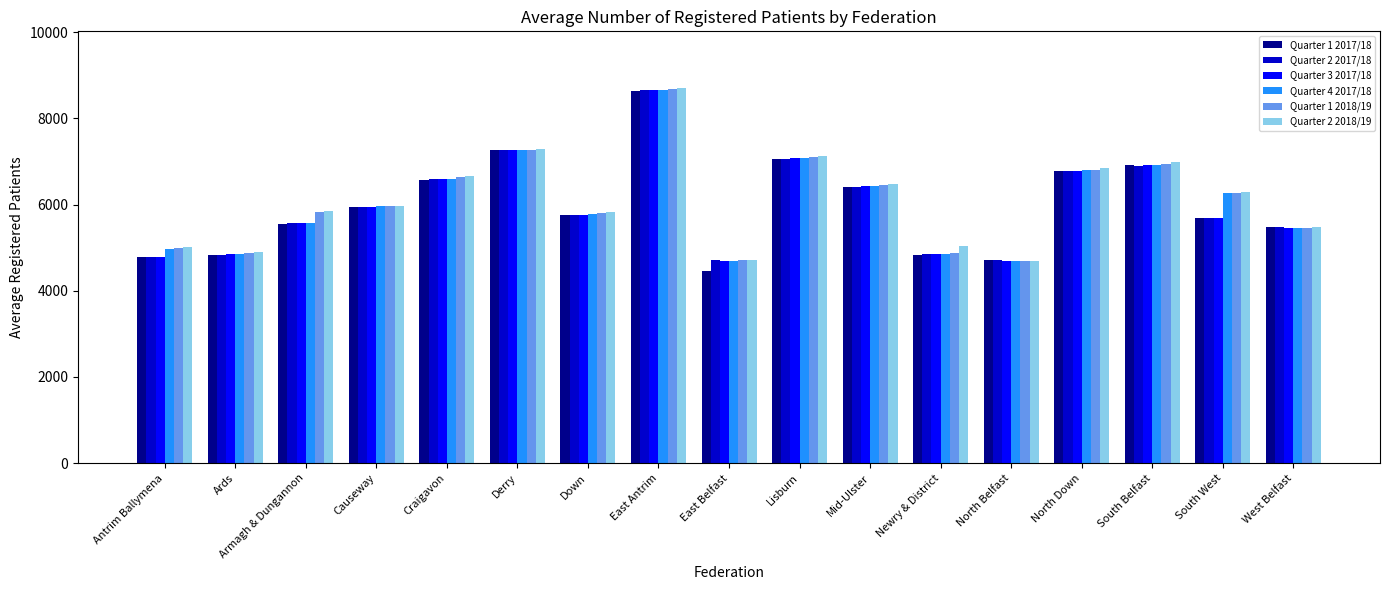

How many categories are shown in the chart?

17